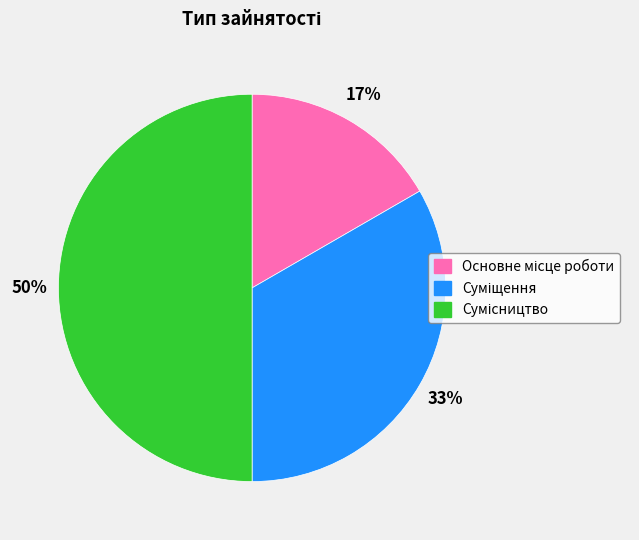

To the nearest percent, what is the average slice percentage?

33%